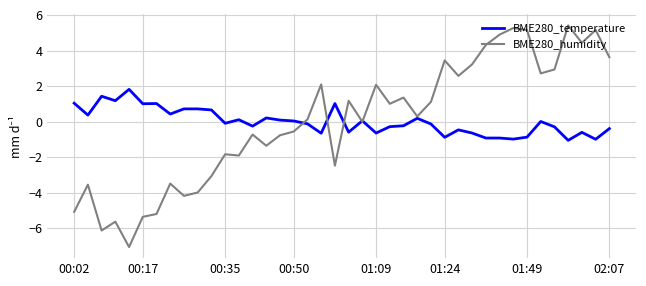

Which series has the widest spread of values?

BME280_humidity